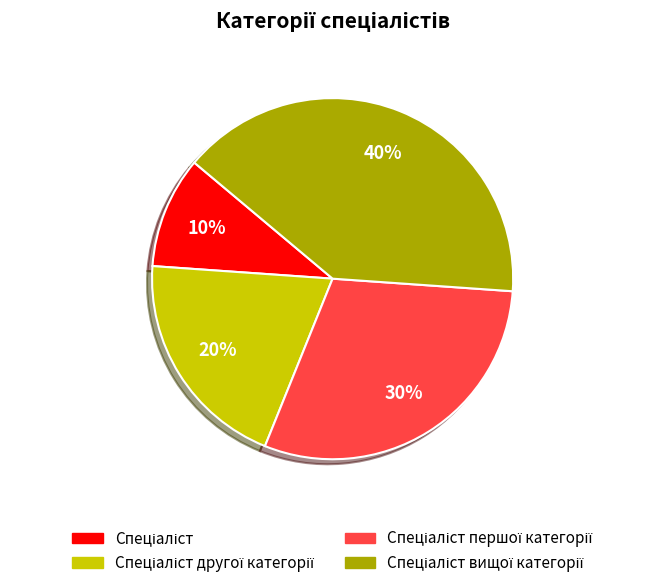

Is there a majority slice in this chart?

No